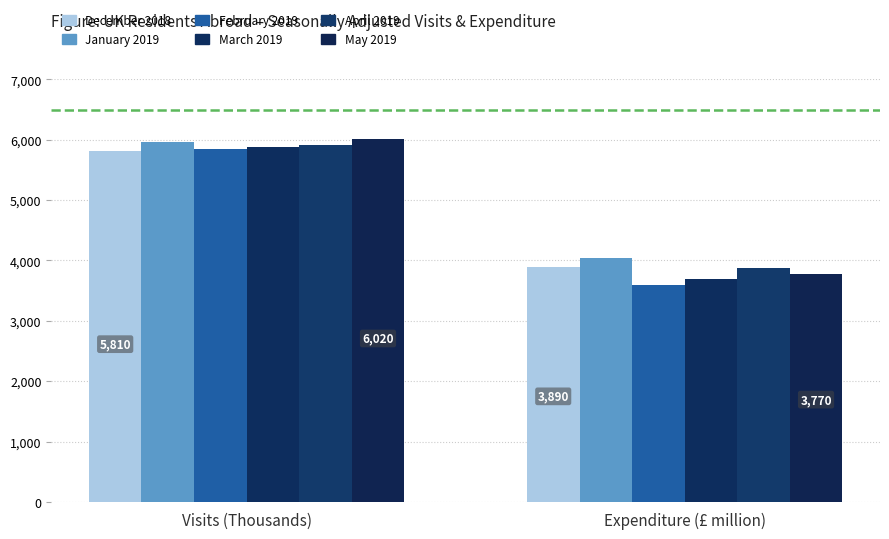

True or false: December 2018 has a value of 2330 at Visits (Thousands).

False